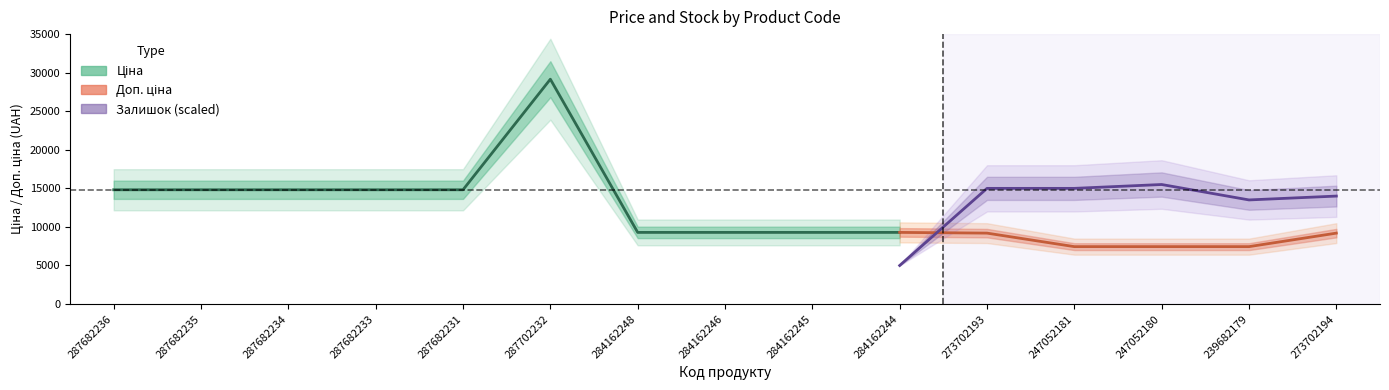

Is the value of Доп. ціна at 284162244 greater than the value of Залишок at 284162244?

Yes